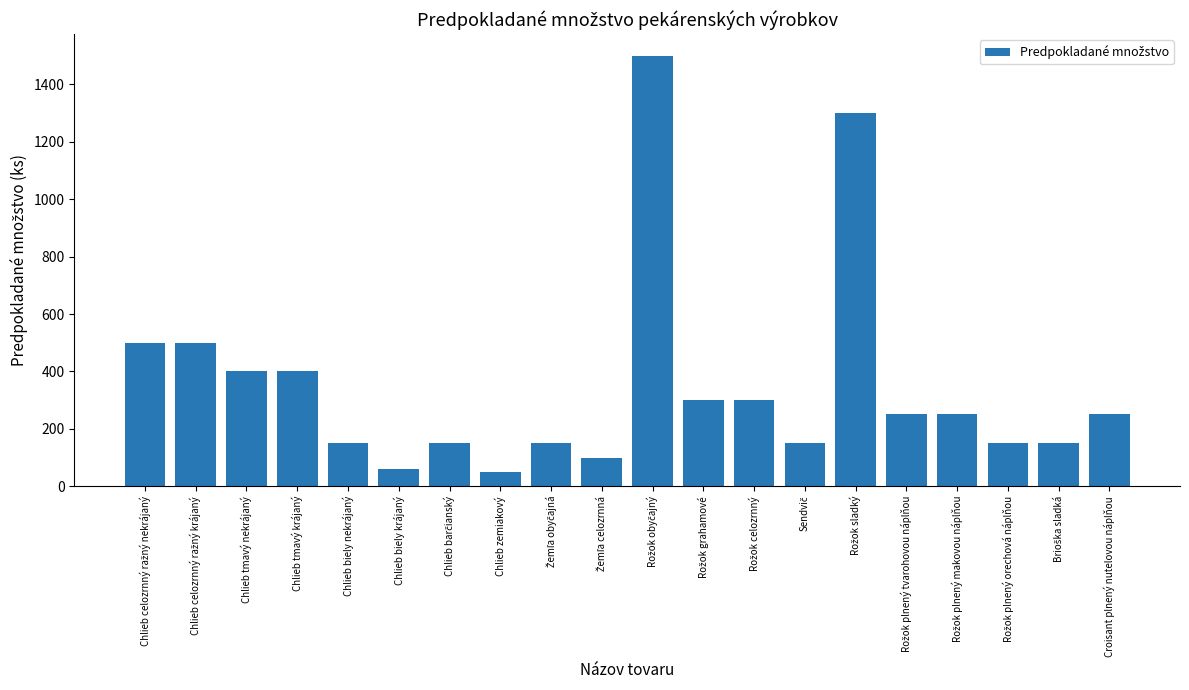

What is the difference between the maximum and minimum values?

1450